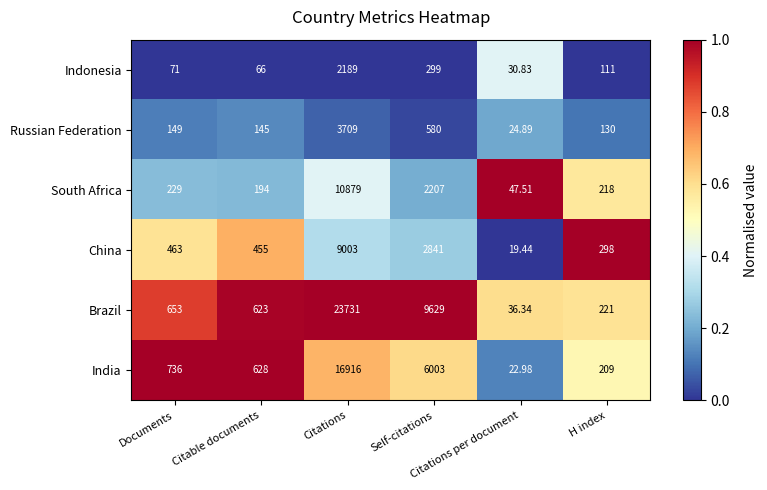

Which series has the widest spread of values?

Brazil